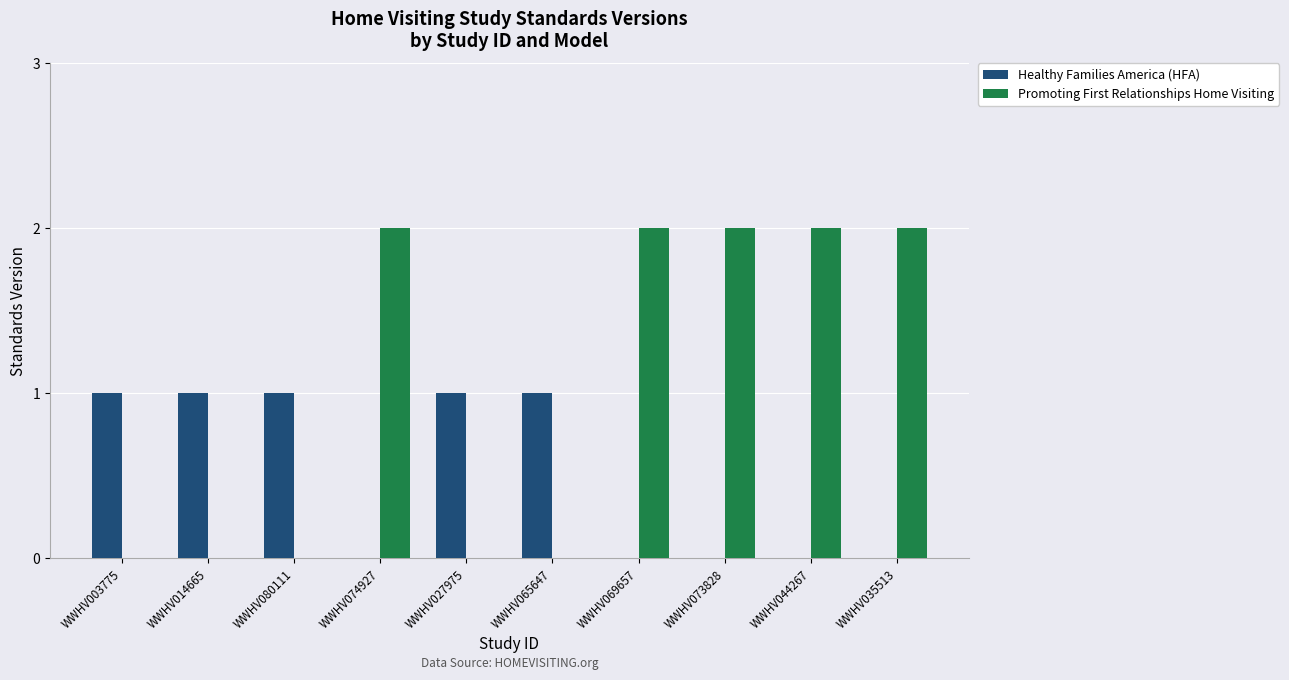

What is the sum of all Promoting First Relationships Home Visiting values?

10